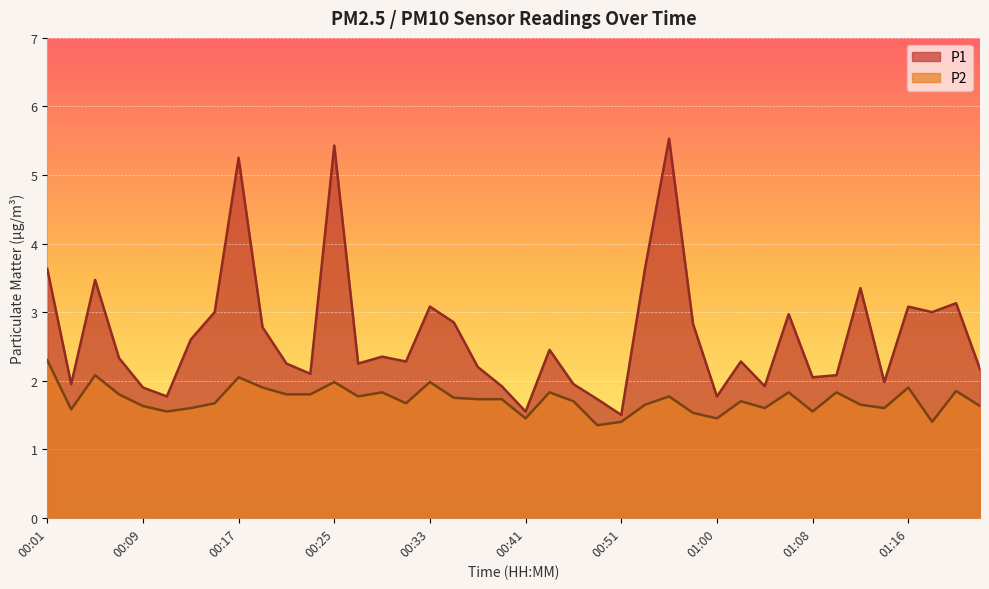

Which series changed the most between 00:35 and 00:51?

P1